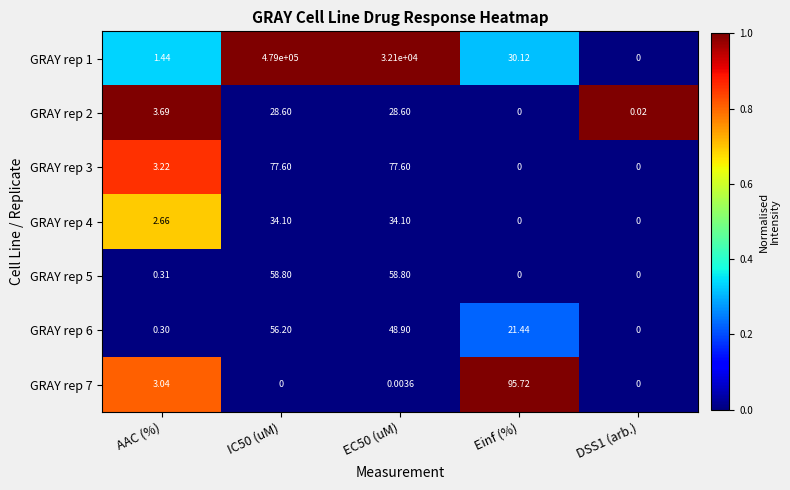

At which label does GRAY rep 7 reach its peak?

Einf (%)